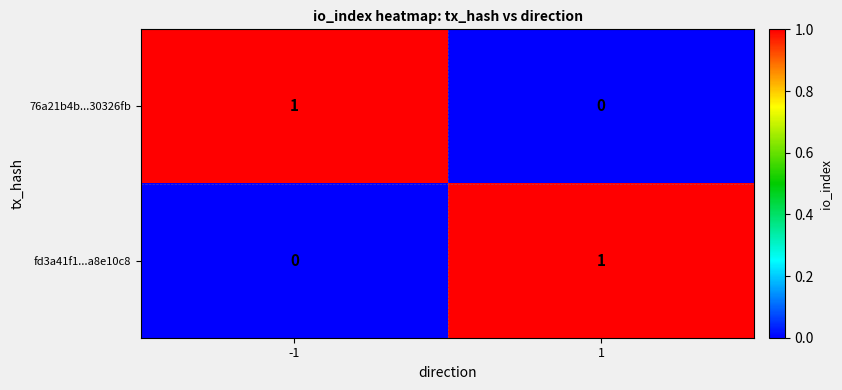

True or false: 76a21b4b...30326fb has a value of 0 at 1.

True